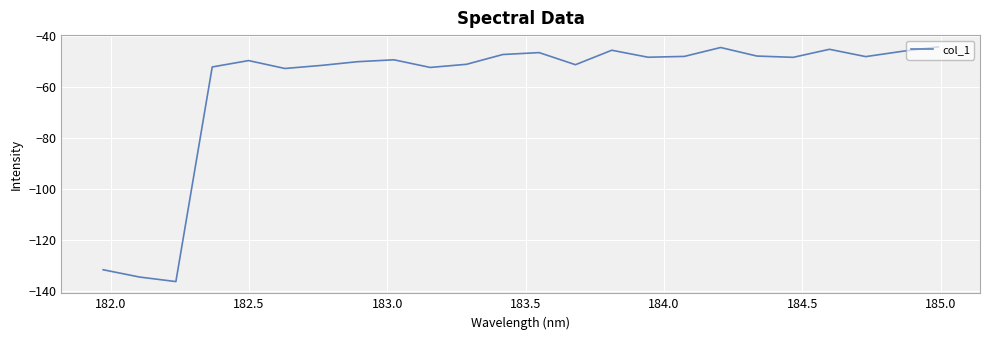

What is the greatest value displayed?

-44.4